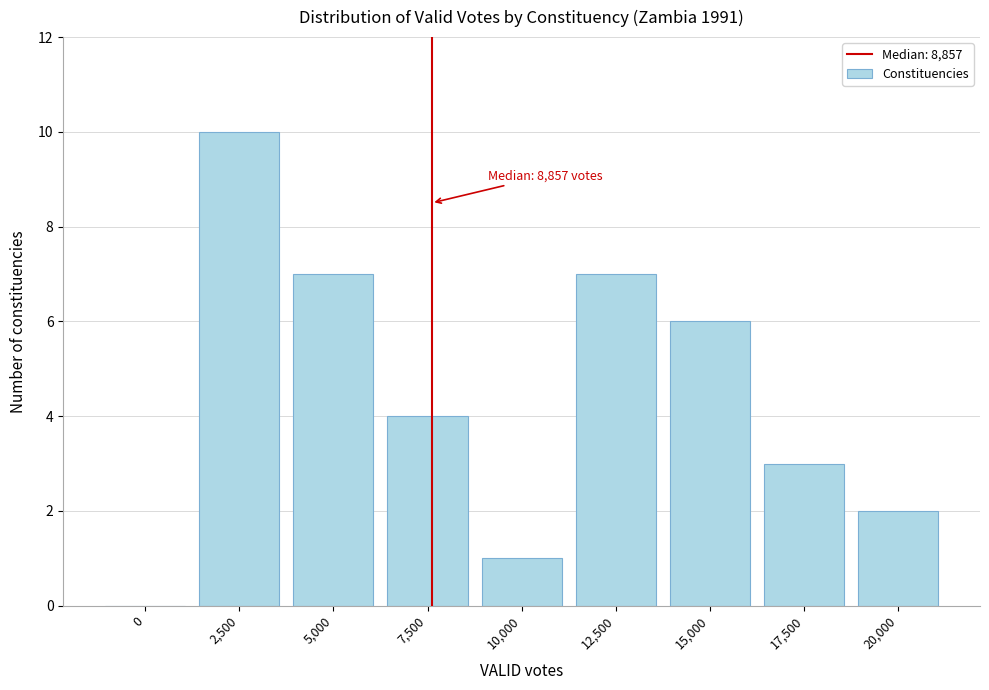

Reading right to left, transcribe all the data shown in this chart.

20,000=2	17,500=3	15,000=6	12,500=7	10,000=1	7,500=4	5,000=7	2,500=10	0=0